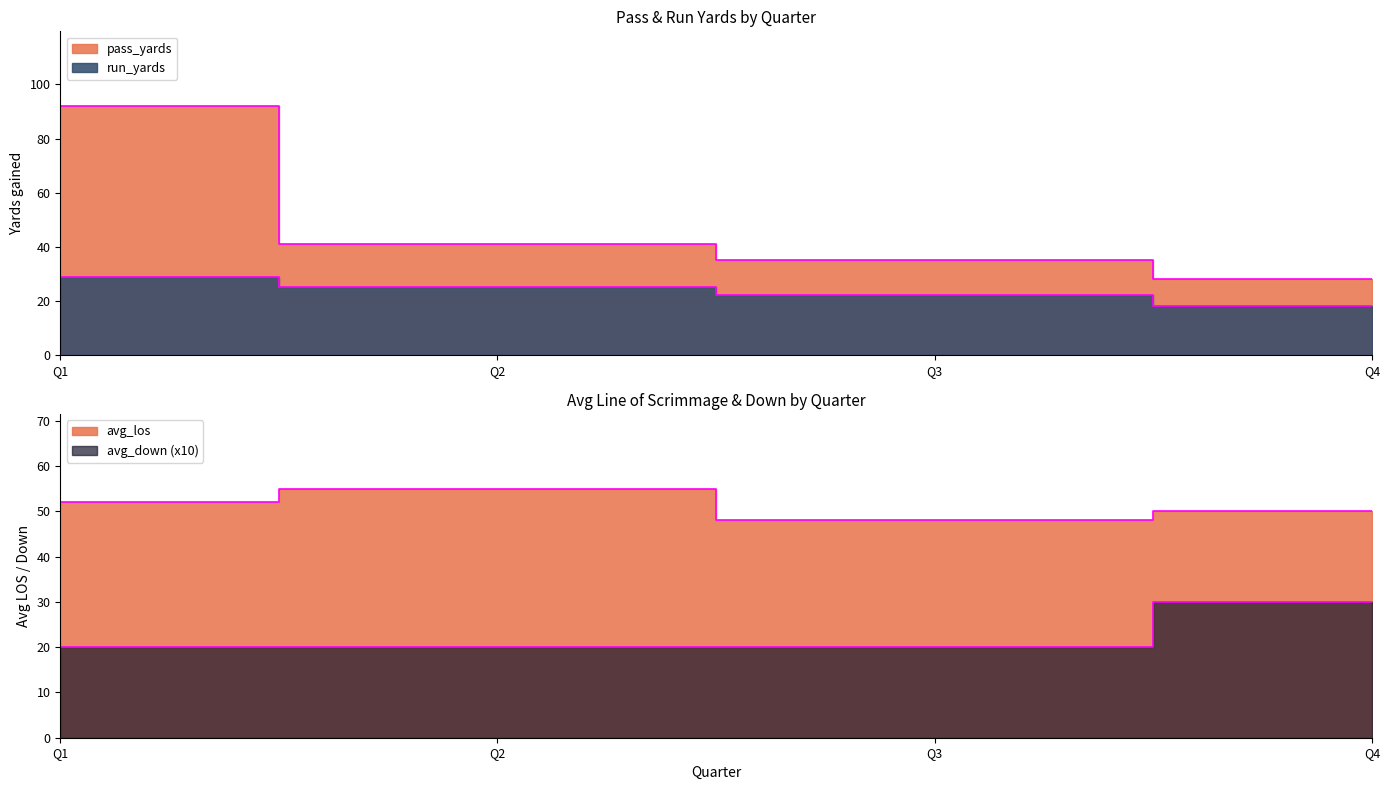

List the series in order of their peak value, lowest first.

run_yards, avg_down, avg_los, pass_yards